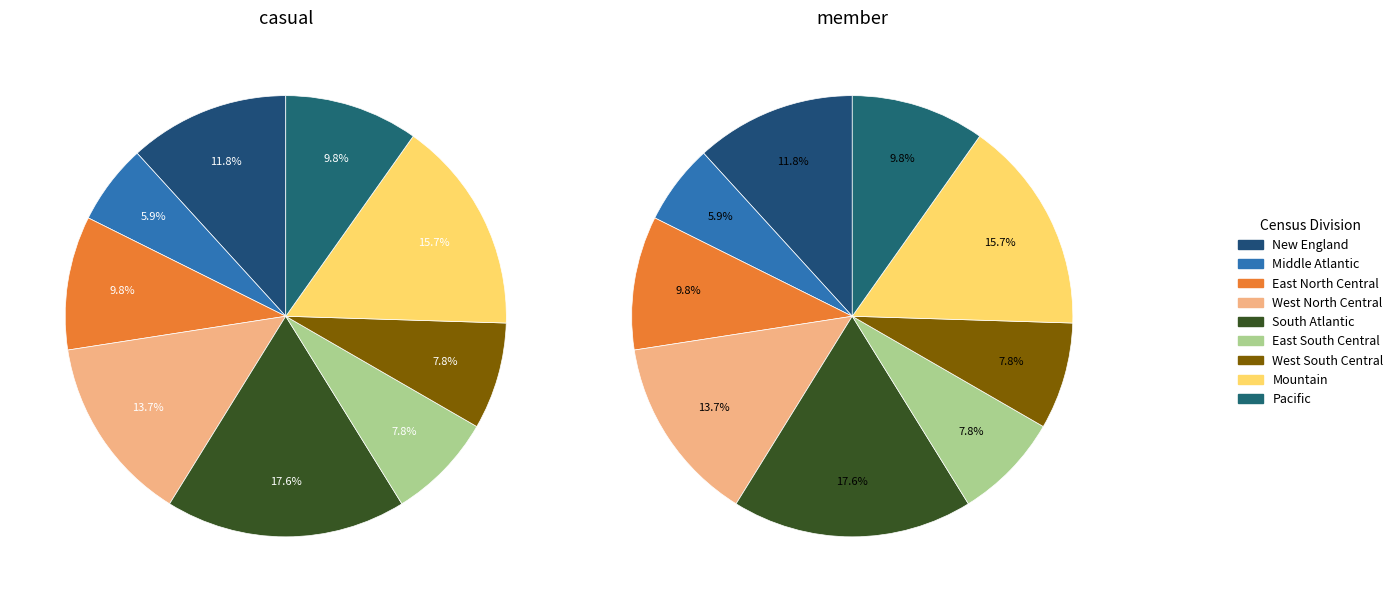

Is New England the majority of the pie?

No